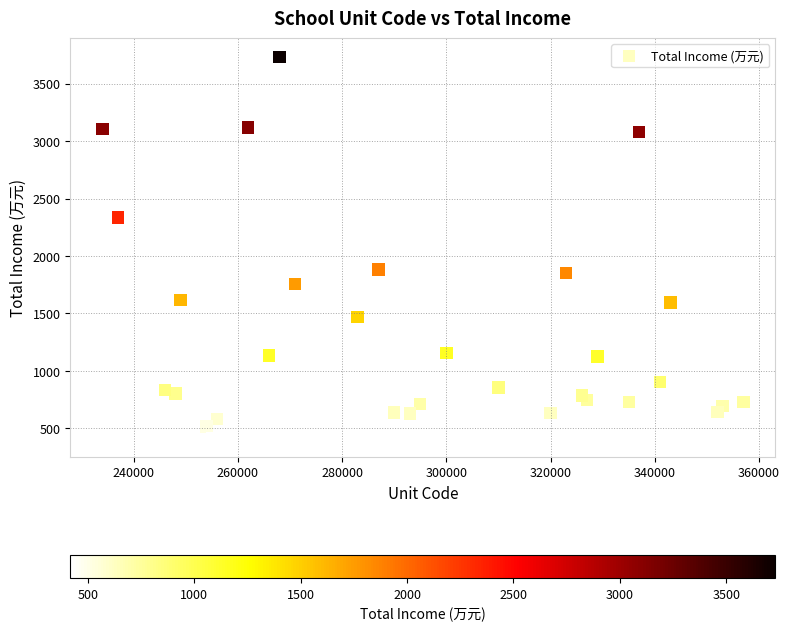

What is the range of X values (max minus min)?

123000.0